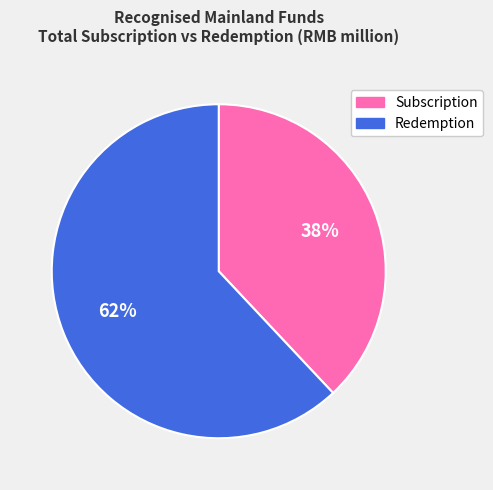

True or false: Redemption accounts for 62% of the total.

True